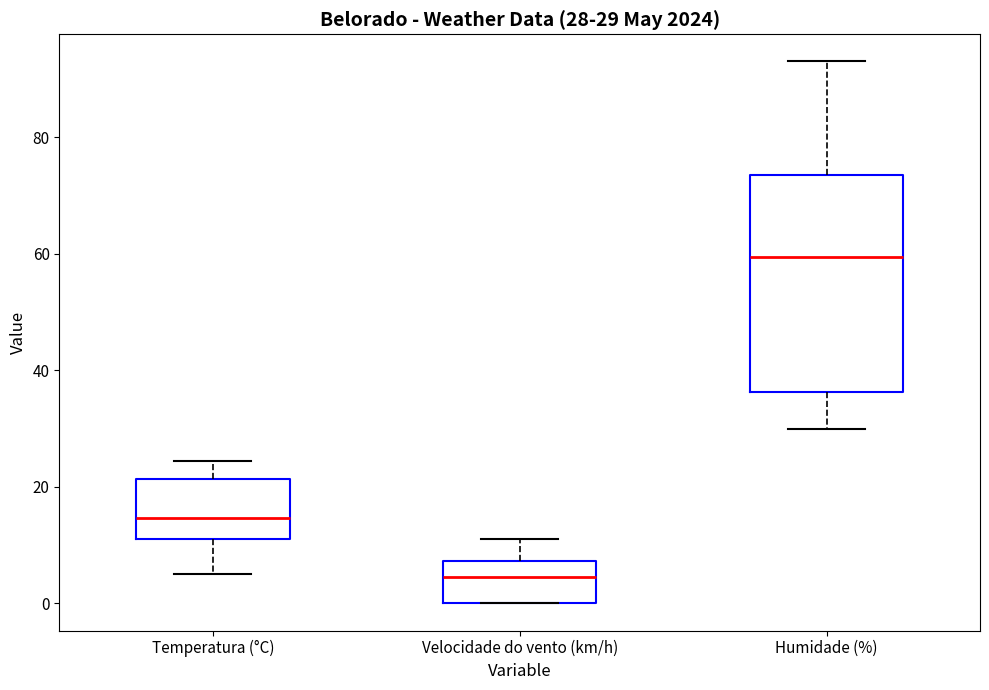

Which box's median line is the lowest?

Velocidade do vento (km/h)